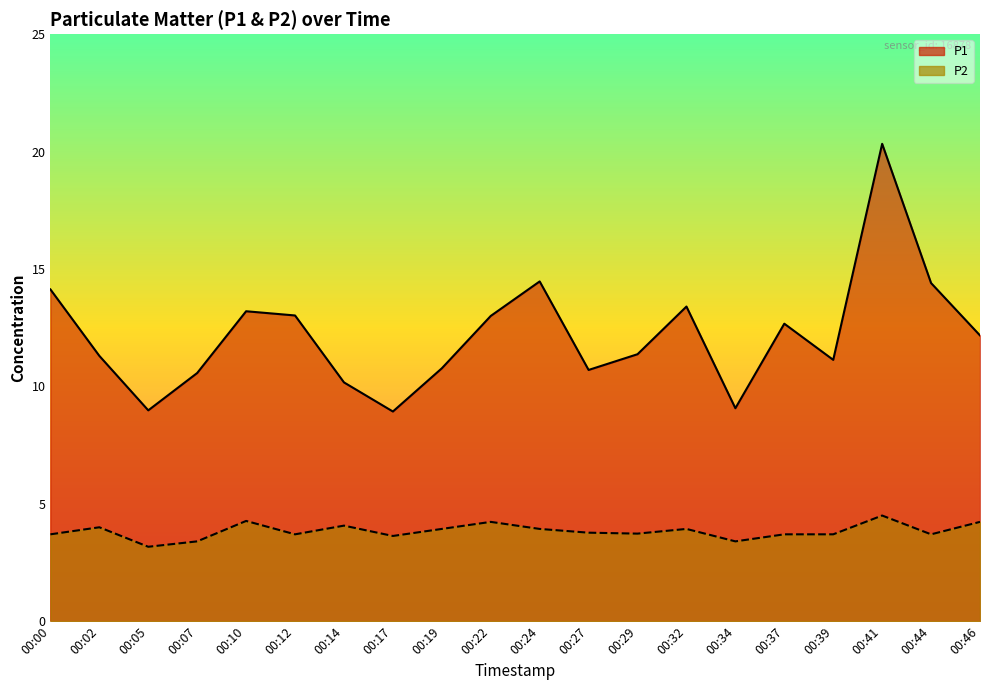

Read the P2 value at 00:44.

3.7